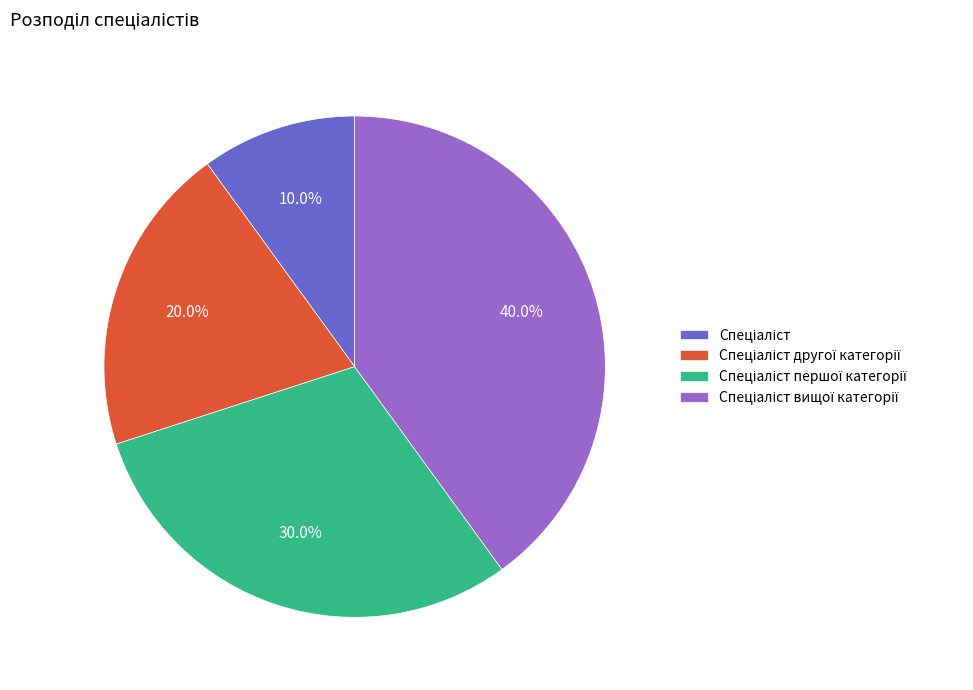

Does any single category account for the majority?

No